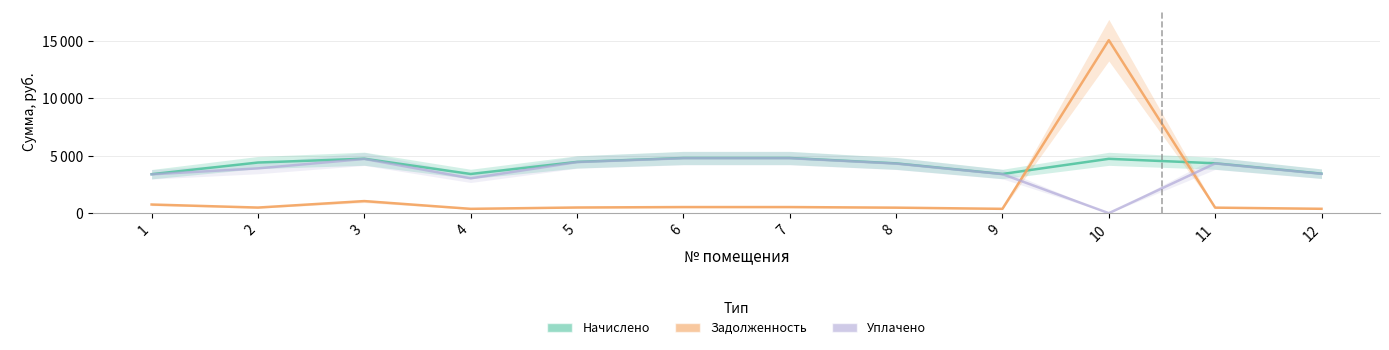

What is the spread (max minus min) of values at 11?

3866.0